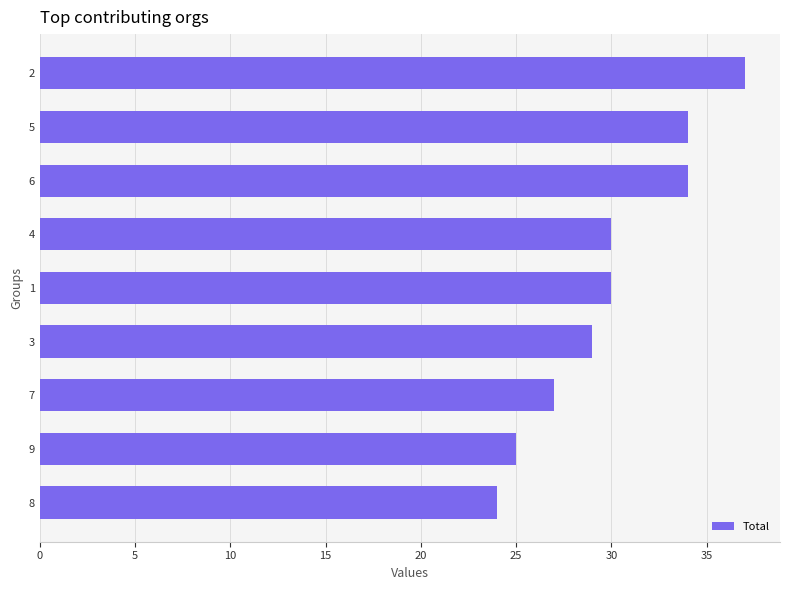

Reading top to bottom, what are all the values shown in this chart?

37	34	34	30	30	29	27	25	24